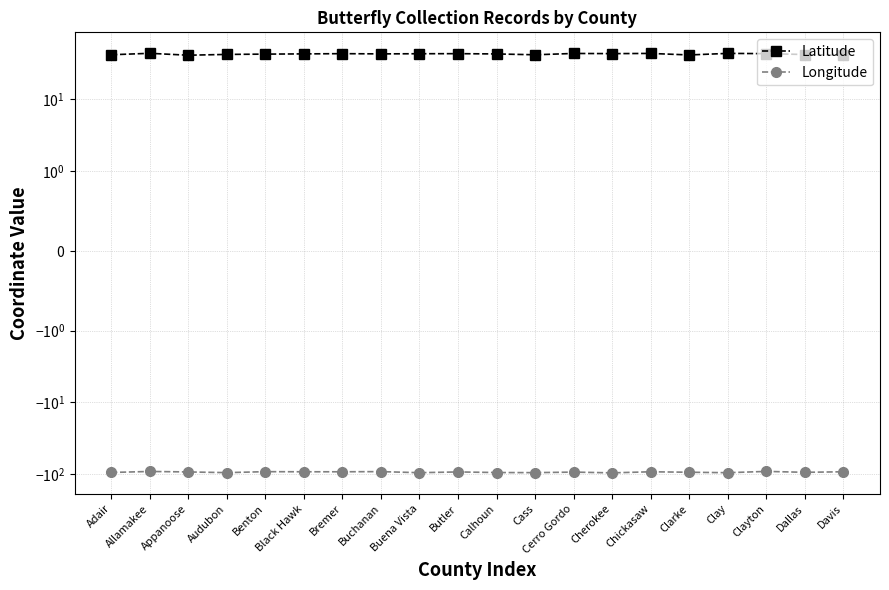

True or false: Longitude and Latitude cross at least once.

False